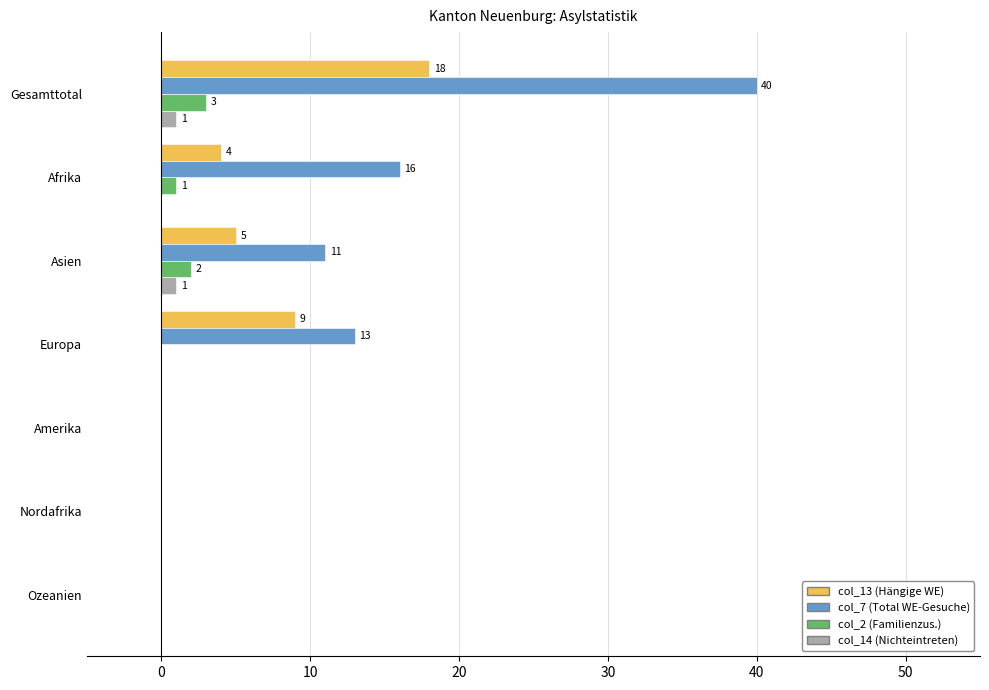

Which label corresponds to the largest value in the chart?

Gesamttotal